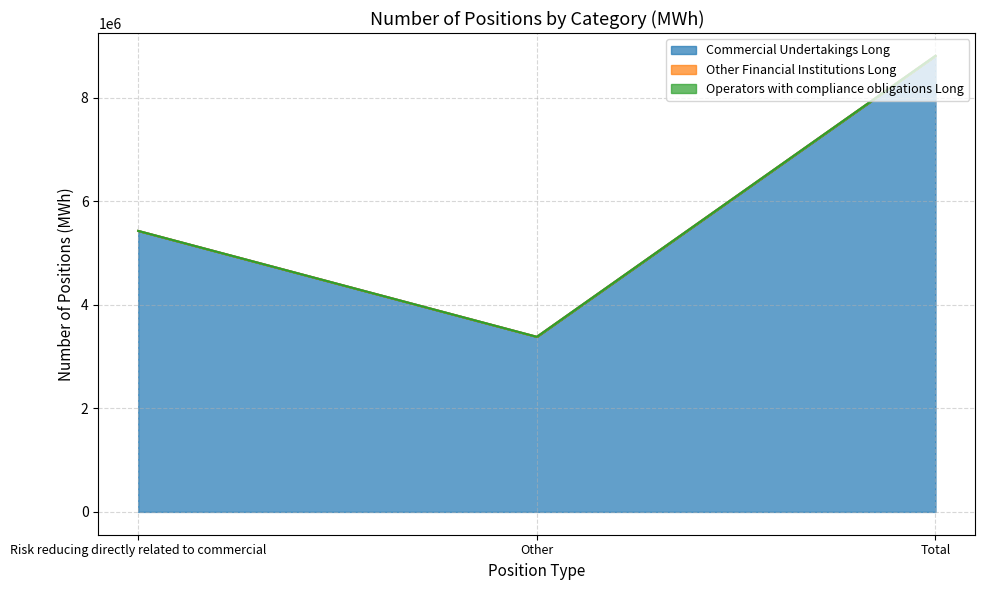

Between Other and Total, which is larger?

Total